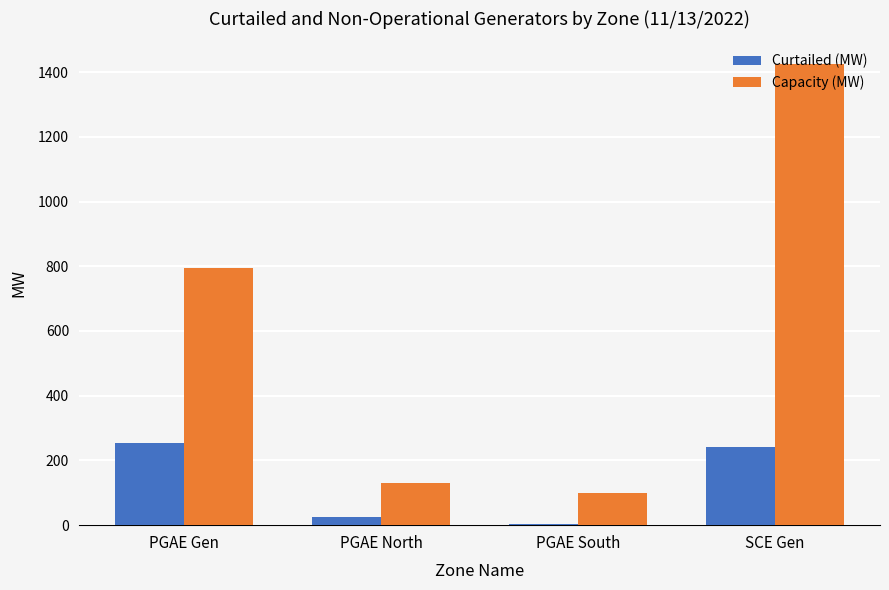

What is the maximum value for Capacity (MW)?

1423.7